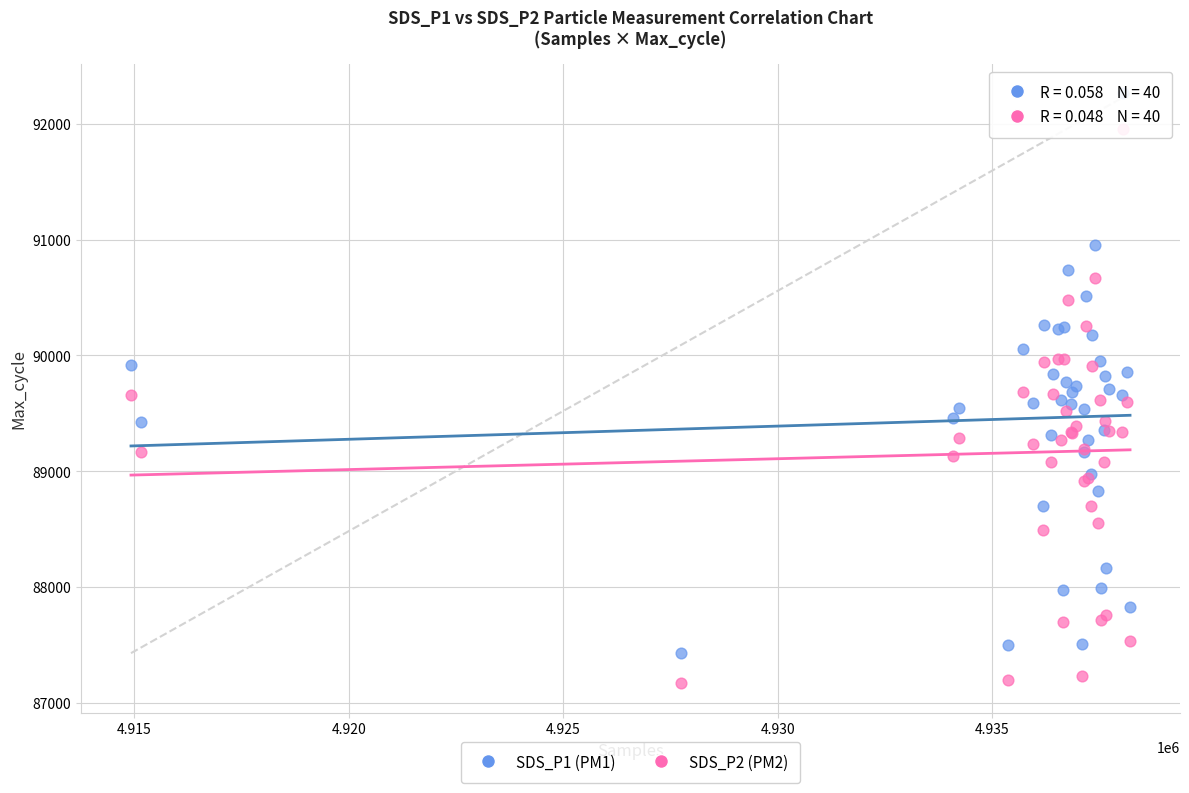

What are all the series names shown in the legend?

SDS_P1 (PM1), SDS_P2 (PM2)